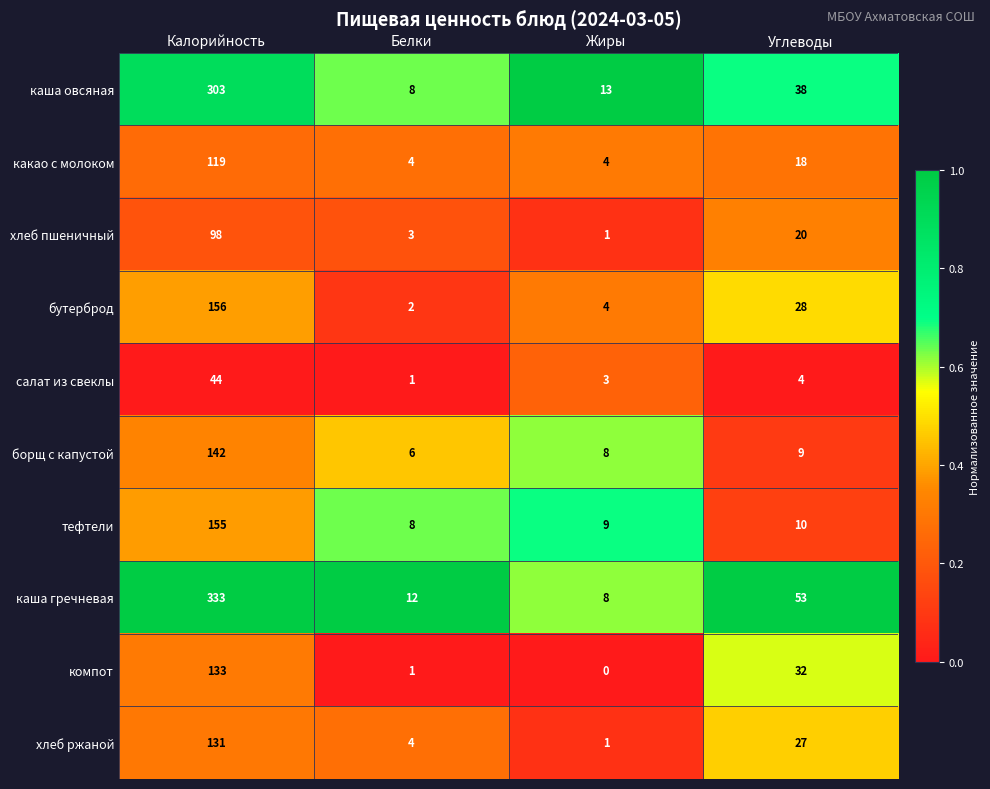

At which category is the sum across all series the highest?

Калорийность